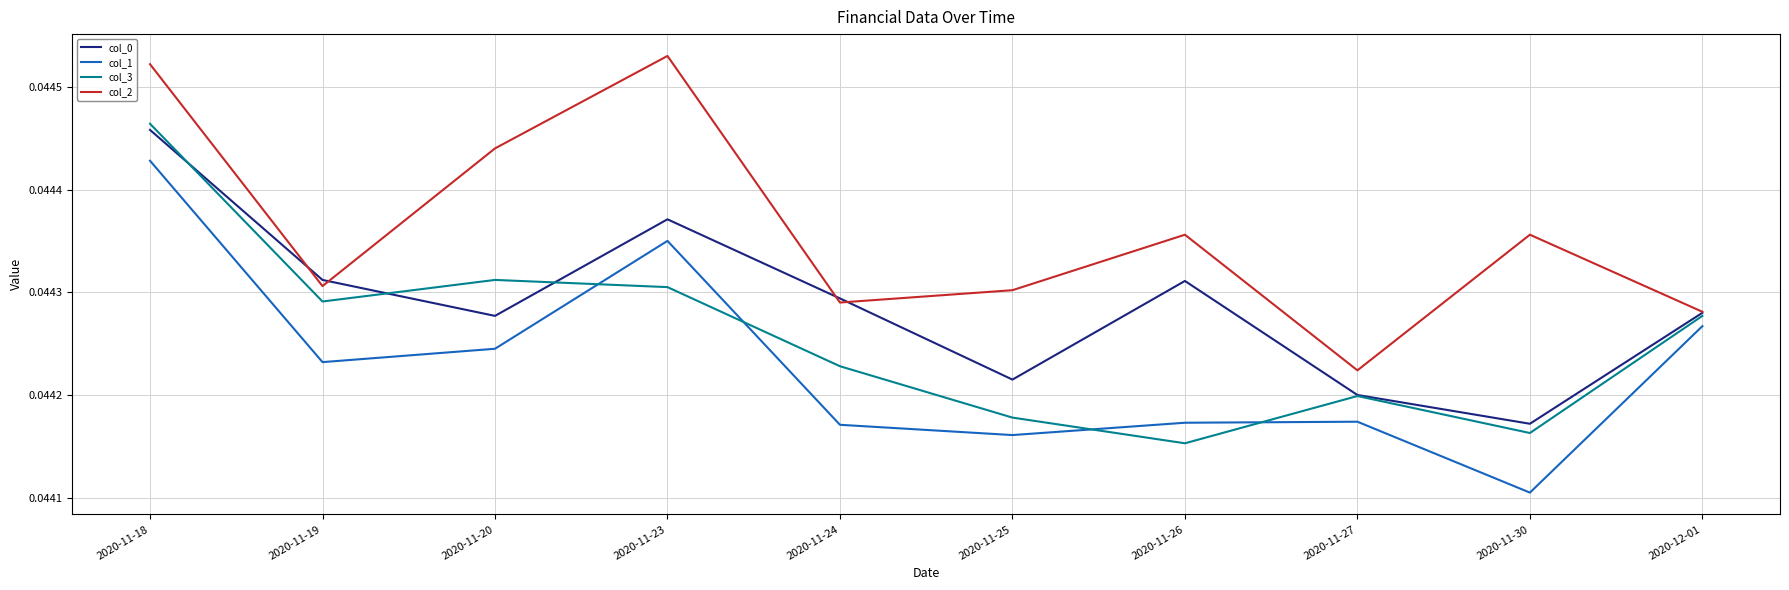

What is the sum of the col_0 values at 2020-11-20 and 2020-11-19?

0.1